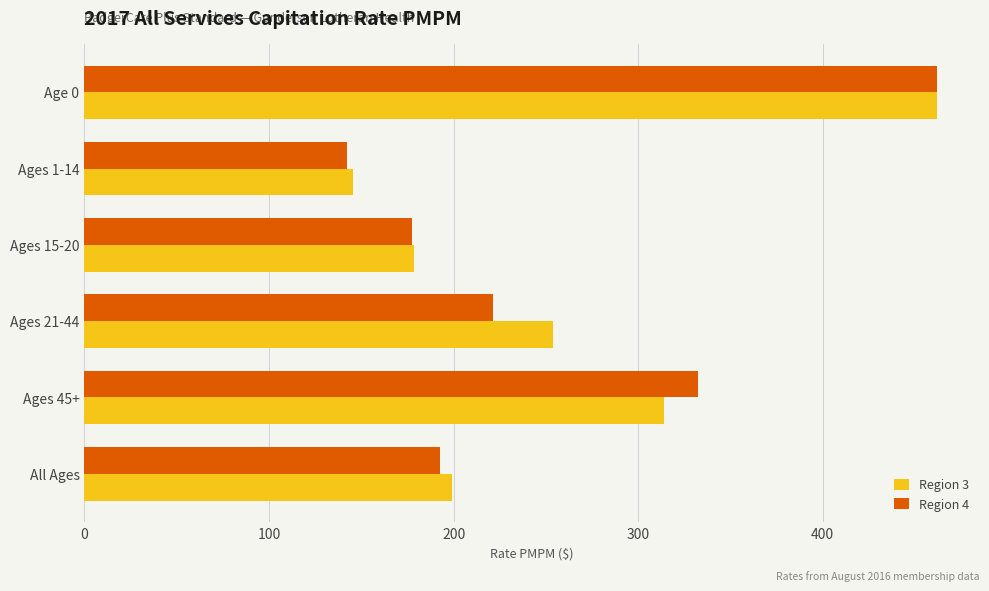

Rank the categories by Region 3 value from highest to lowest.

Age 0, Ages 45+, Ages 21-44, All Ages, Ages 15-20, Ages 1-14